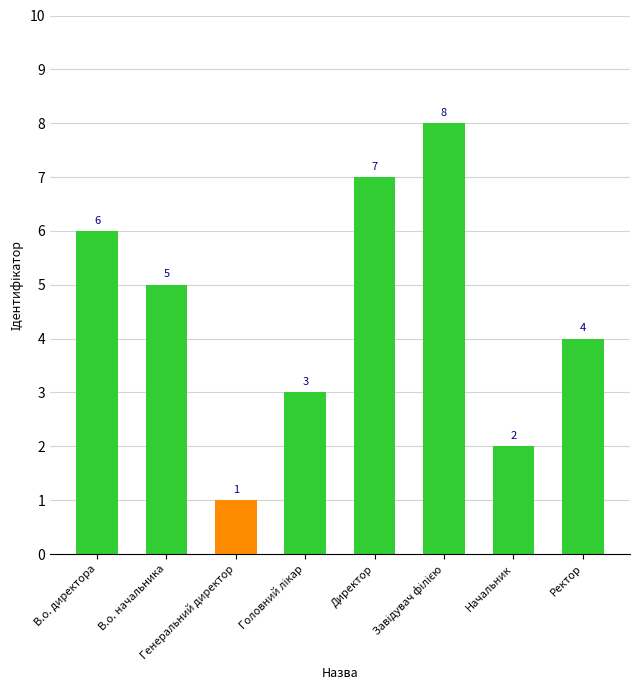

What is the greatest value displayed?

8